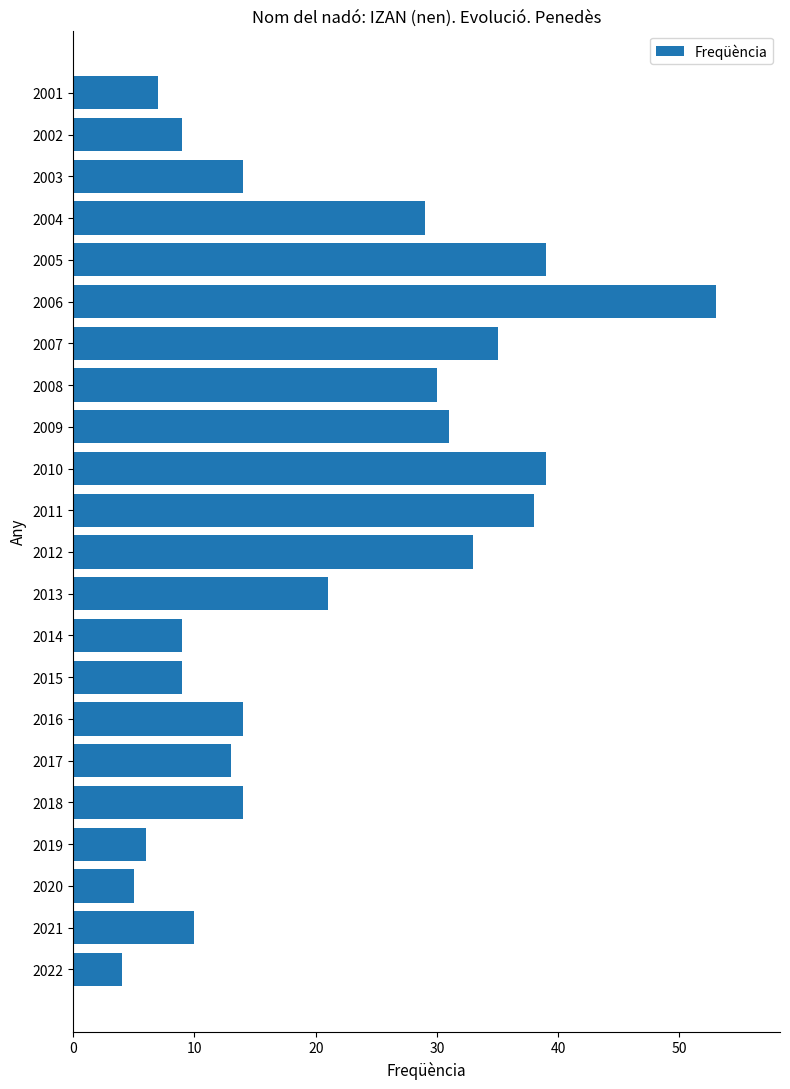

Count the number of data series in this chart.

1